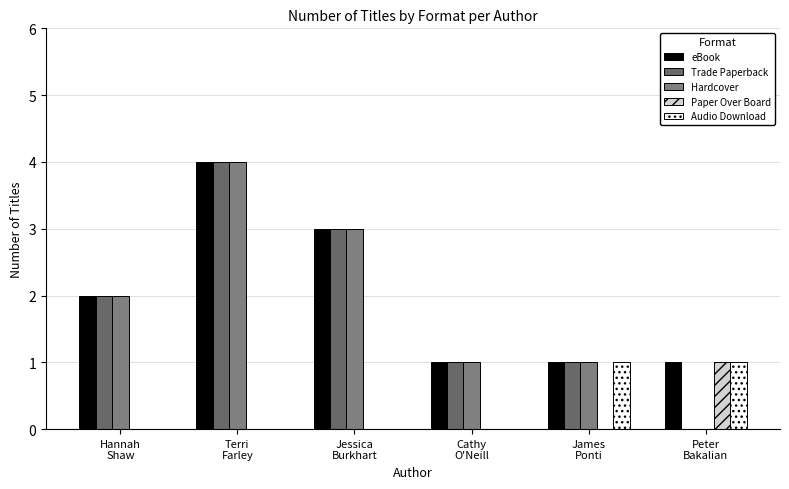

What is the value of the Hardcover bar at the 1st from the left?

2